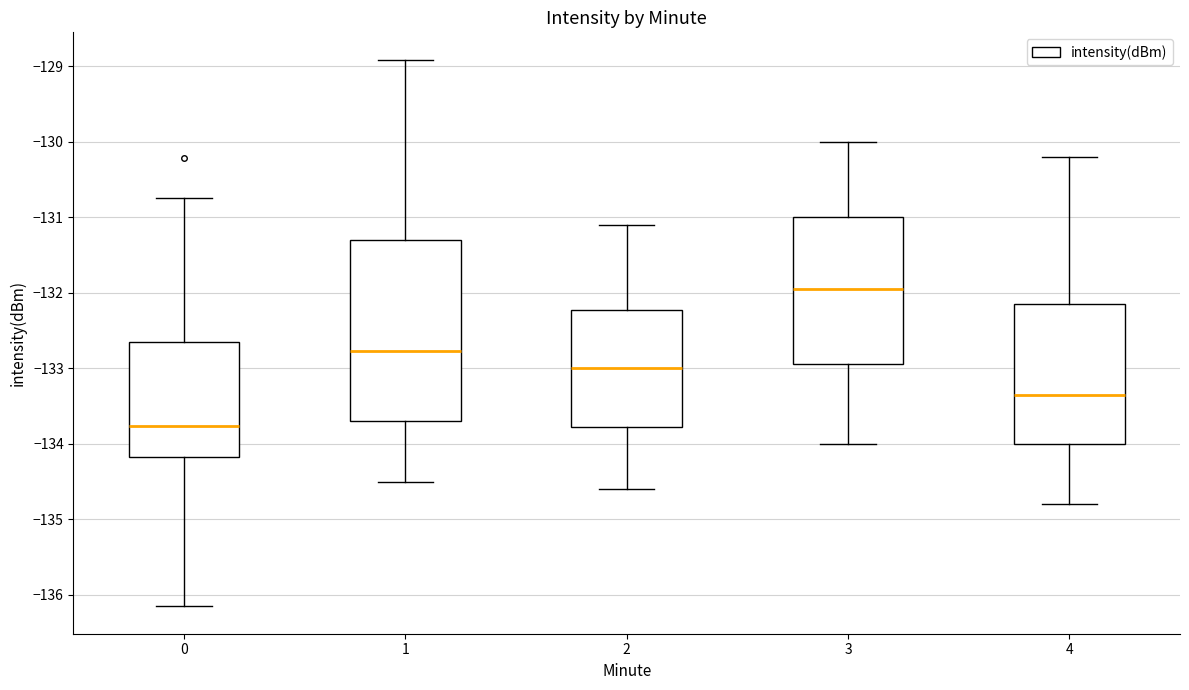

Where is the lower edge of the box at x = 2 on the y-axis? The values are not printed on the chart, so give them approximately, as read against the axis.

-133.8